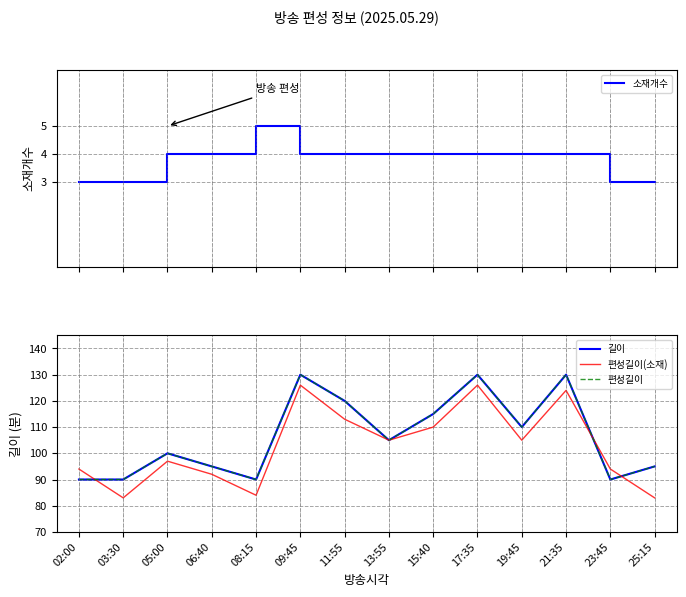

Does the chart have visible grid lines?

Yes